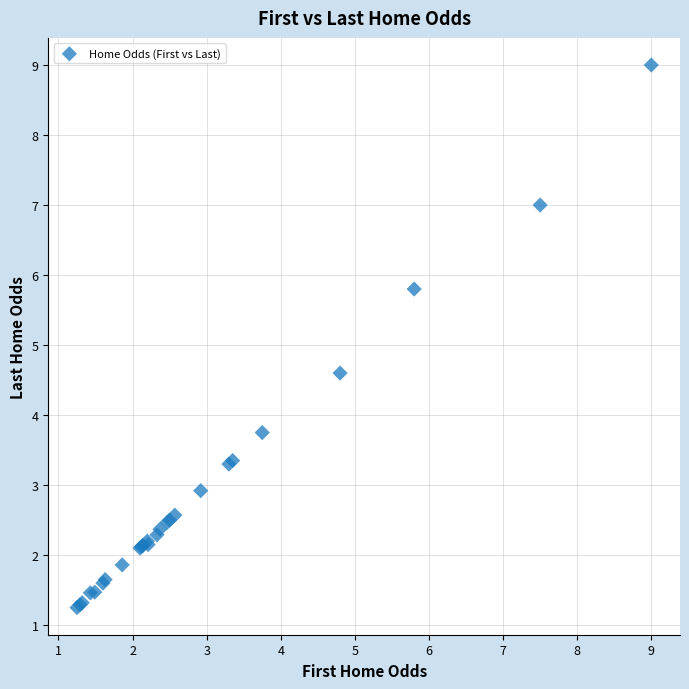

What Y value in the scatter plot is closest to 5?

4.6